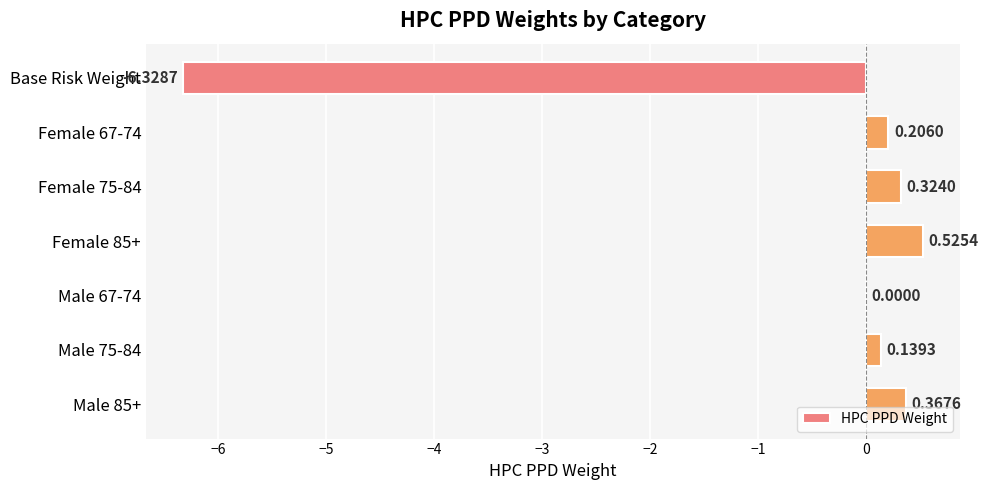

What is the change in value from Female 75-84 to Female 85+?

+0.2